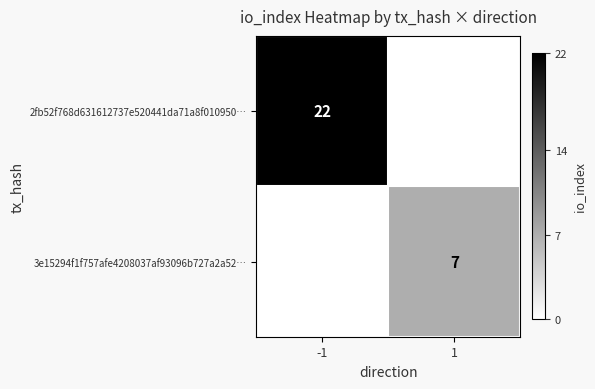

The value of 2fb52f768d631612737e520441da71a8f010950… at -1 is 22. True or false?

True